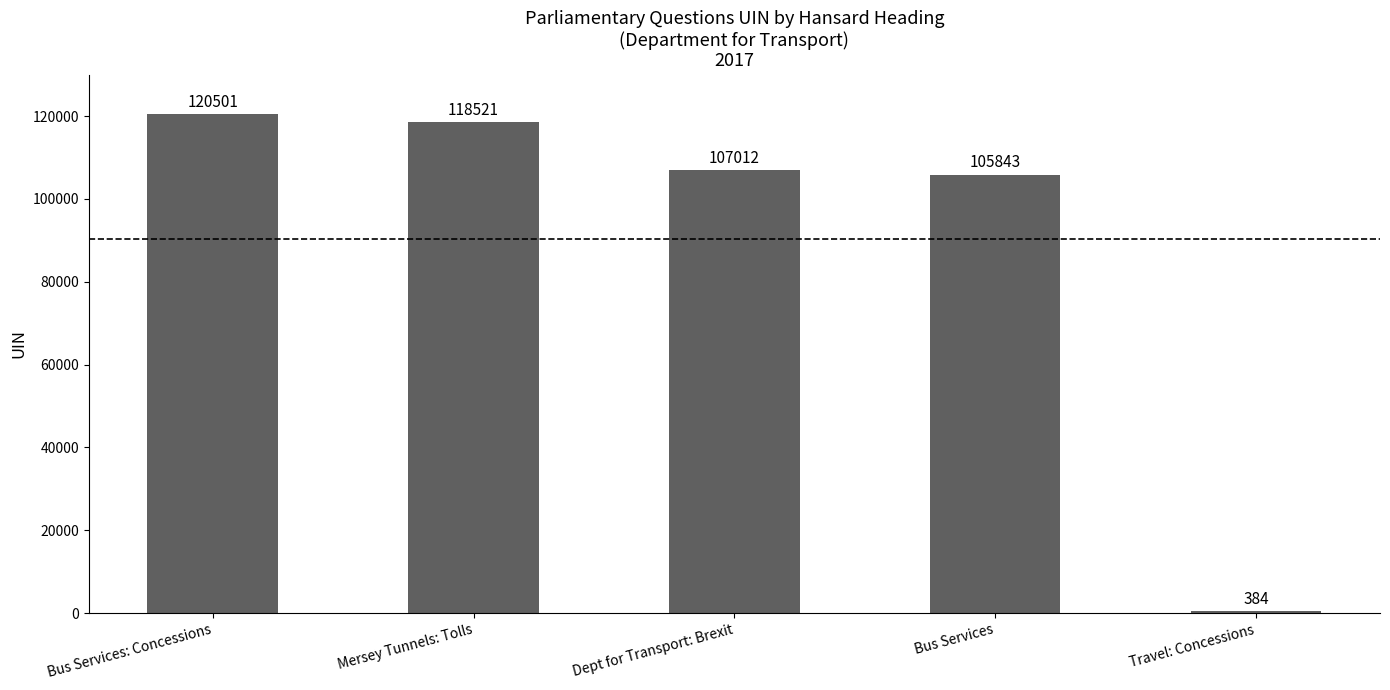

Are the bars horizontal?

No